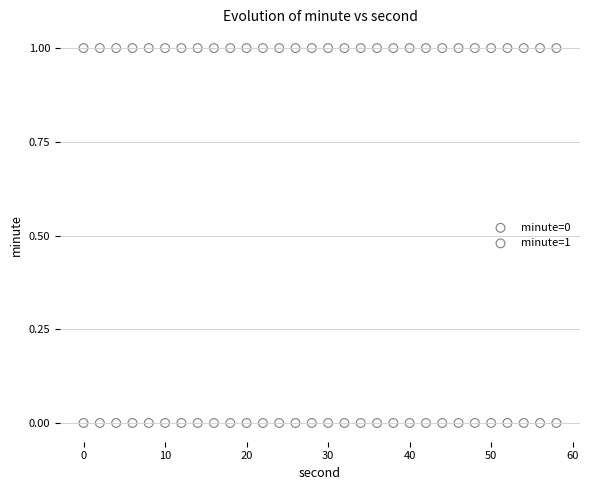

Which series reaches the maximum Y coordinate?

minute=1